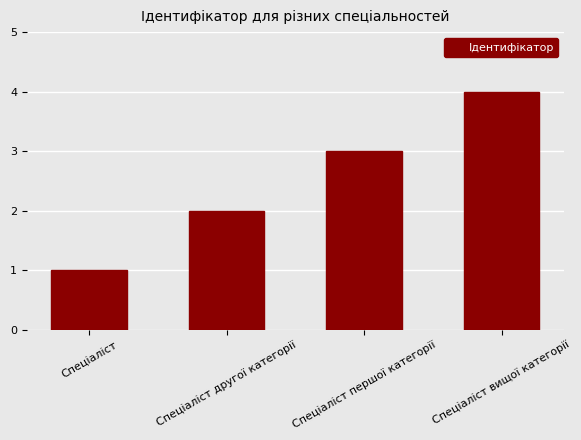

The value at Спеціаліст вищої категорії is 1. True or false?

False